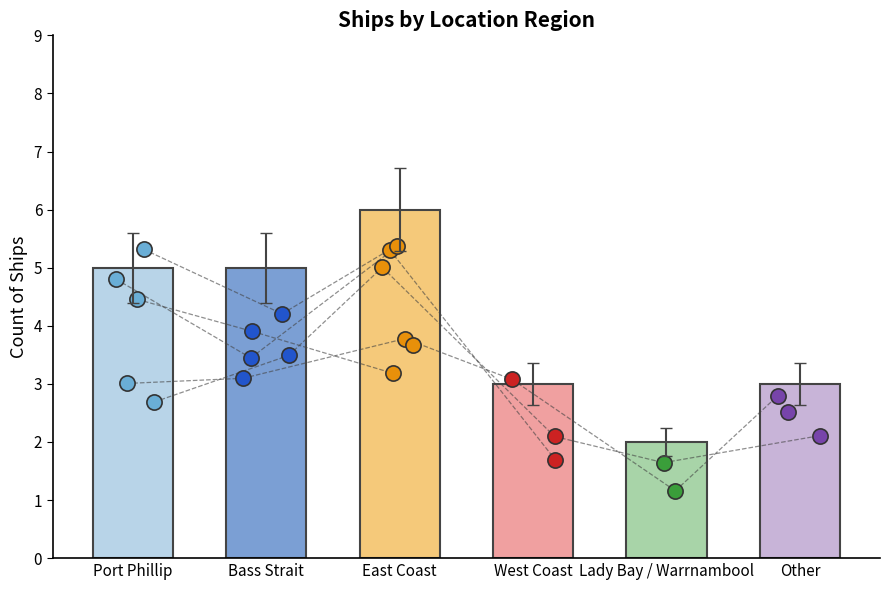

What is the change in value from Bass Strait to East Coast?

+1